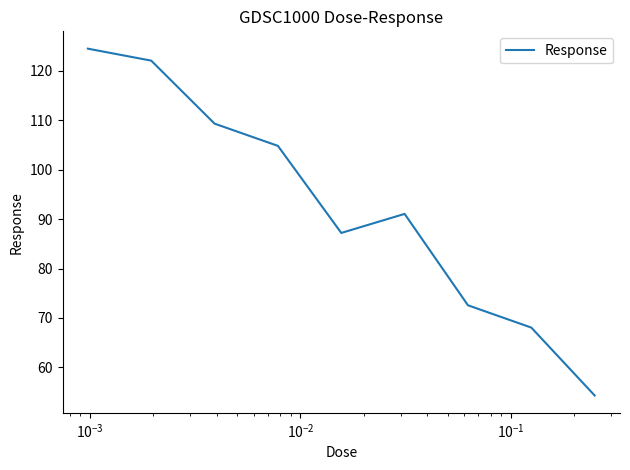

How many values exceed 91?

5